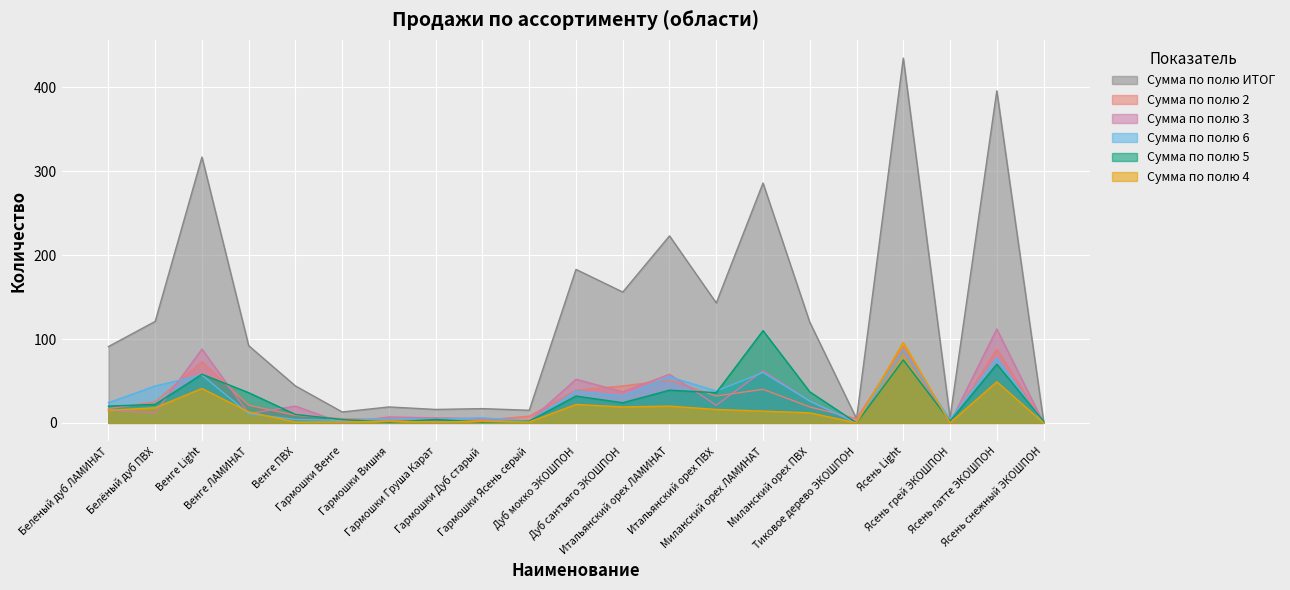

List the series in order of their peak value, highest first.

Сумма по полю ИТОГ, Сумма по полю 3, Сумма по полю 5, Сумма по полю 4, Сумма по полю 2, Сумма по полю 6